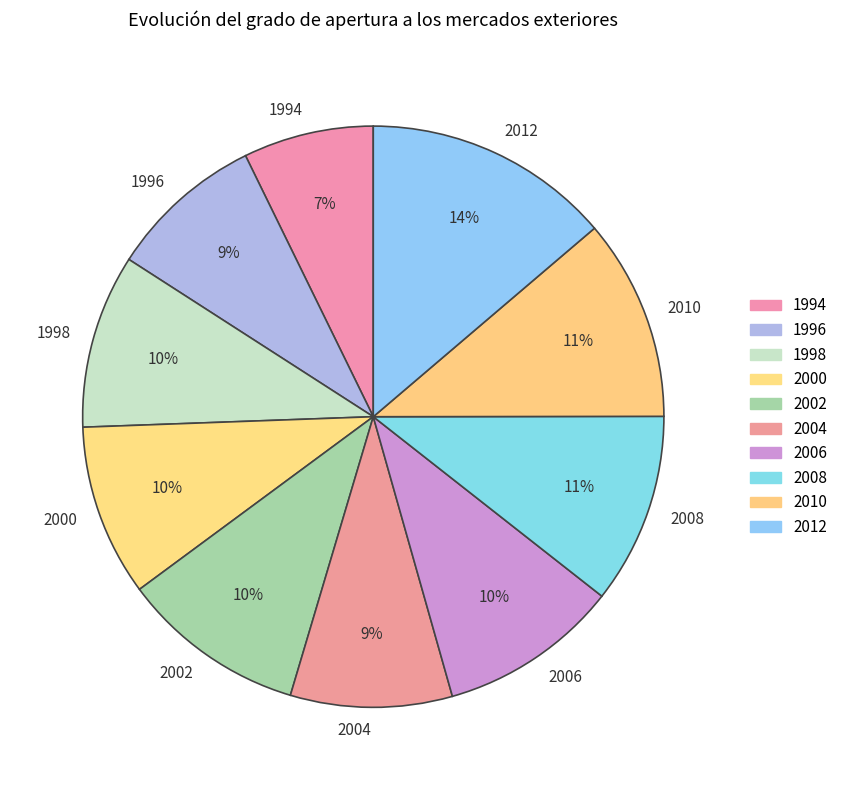

What percentage is the 2004 slice, to the nearest percent?

9%